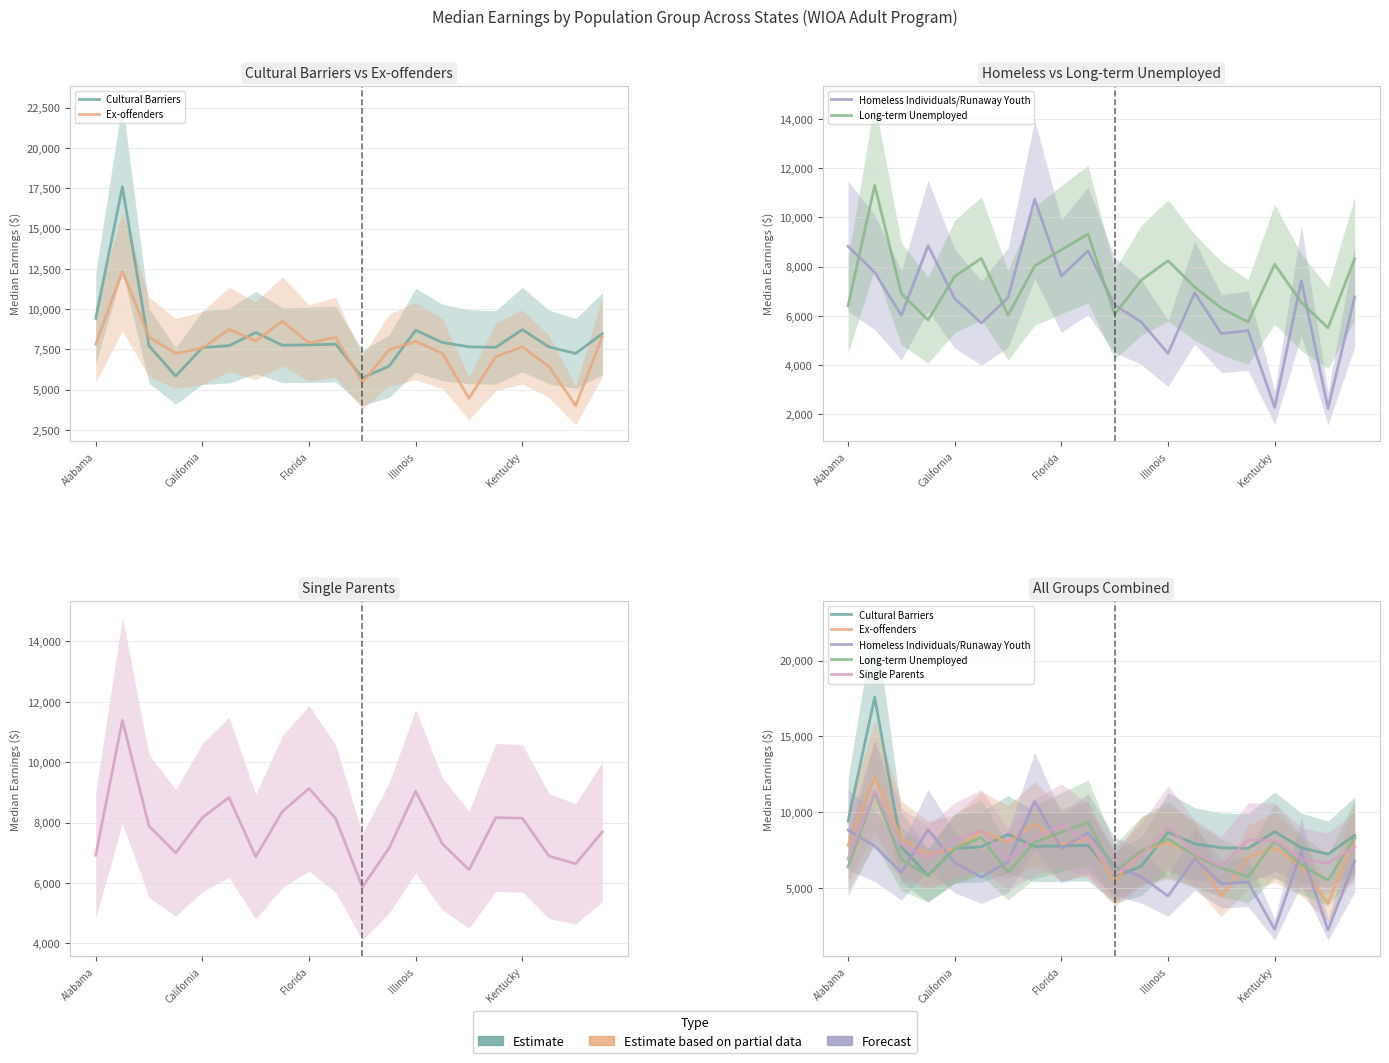

What is the difference between the maximum and minimum values in the Cultural Barriers series?

11853